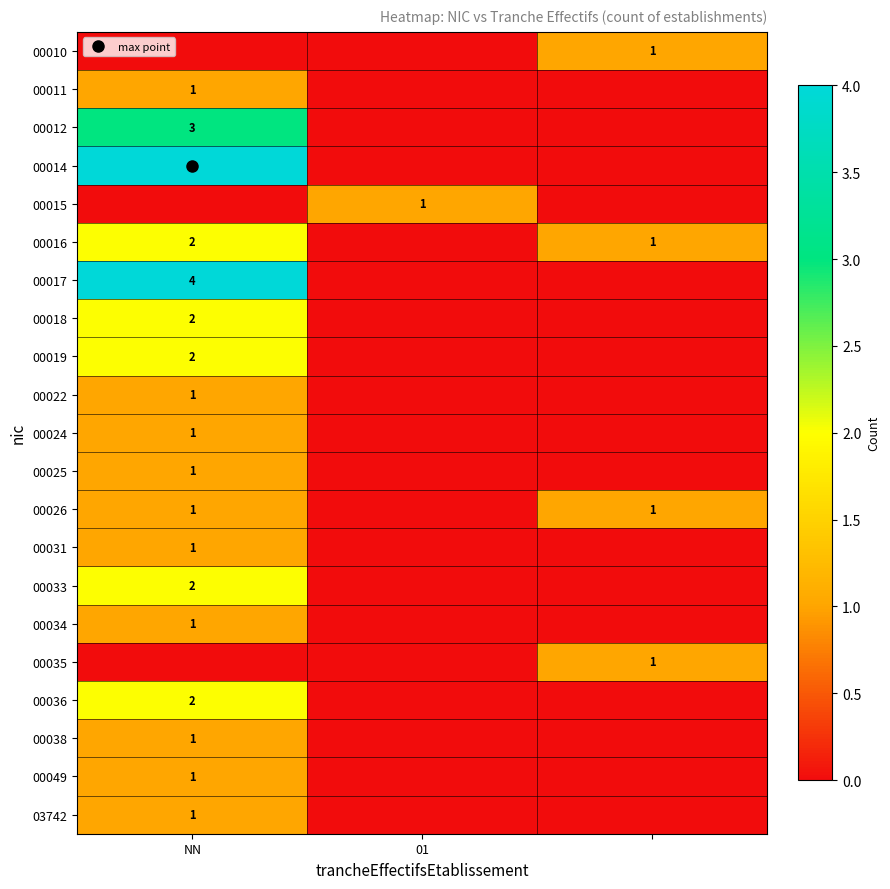

What is the spread (max minus min) of values at 2?

1